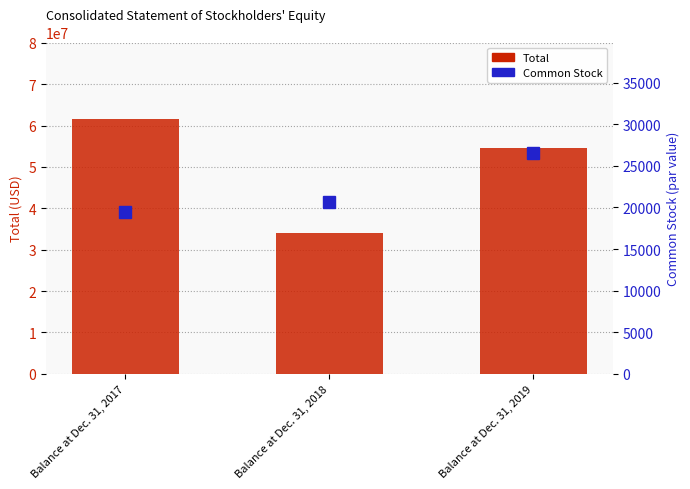

What is the difference between the highest and lowest values at Balance at Dec. 31, 2018?

33950772